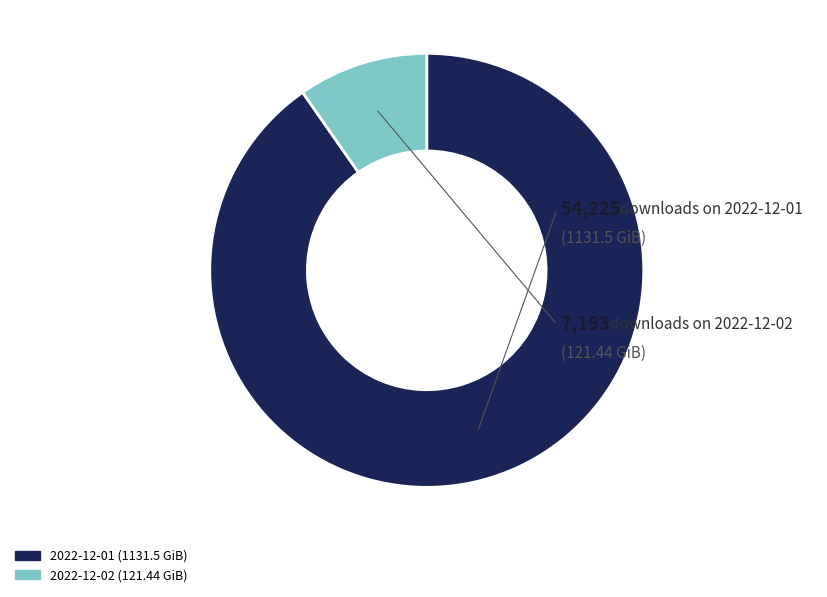

Is 2022-12-01 the majority of the pie?

Yes